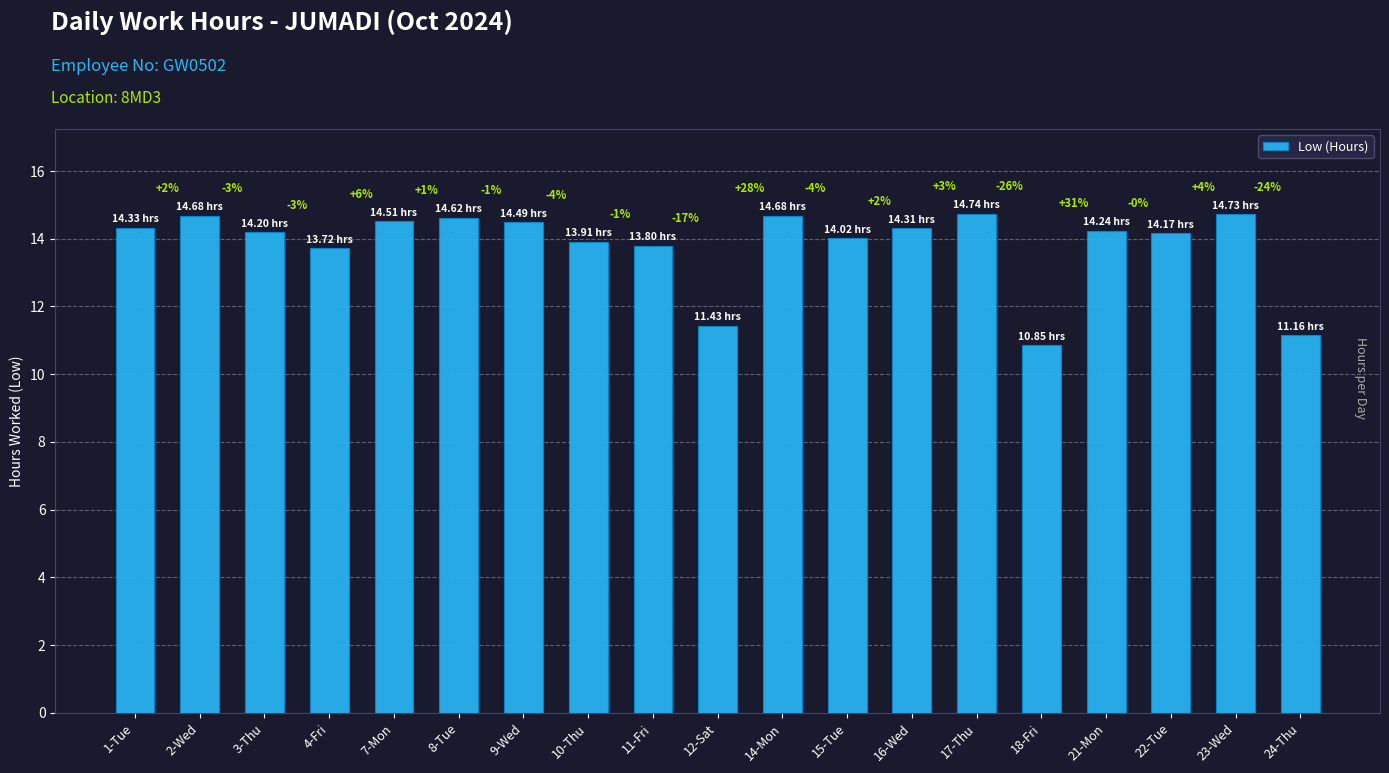

Does the chart contain any negative values?

No